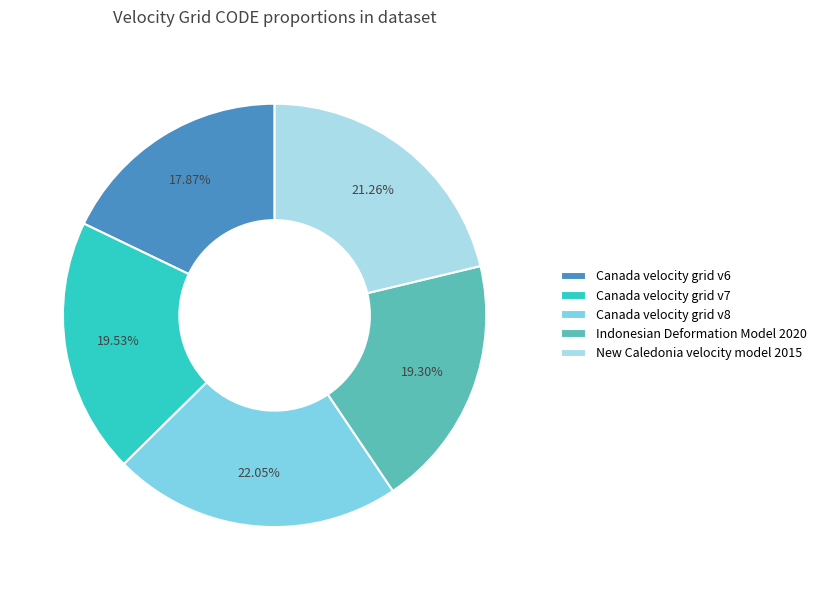

To the nearest percent, what is the combined percentage of Canada velocity grid v8 and Indonesian Deformation Model 2020?

41%